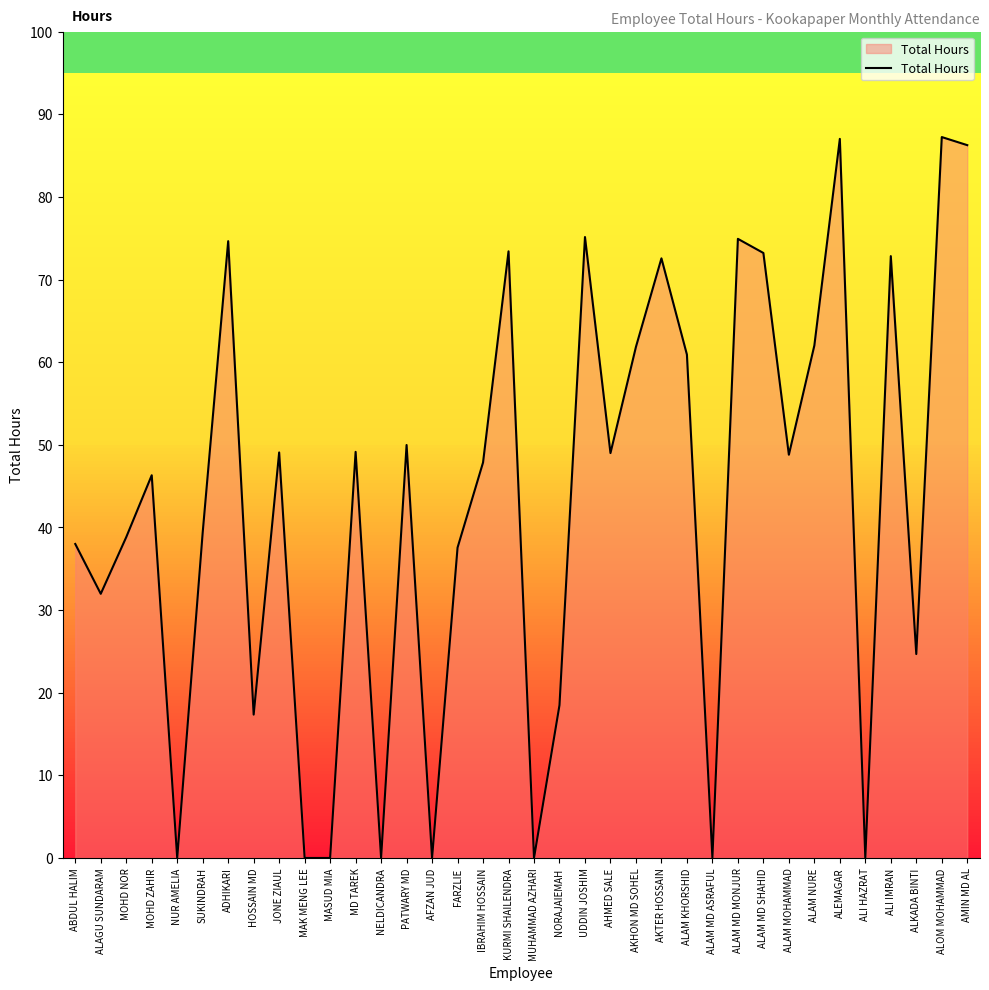

What position from the right is PATWARY MD?

23